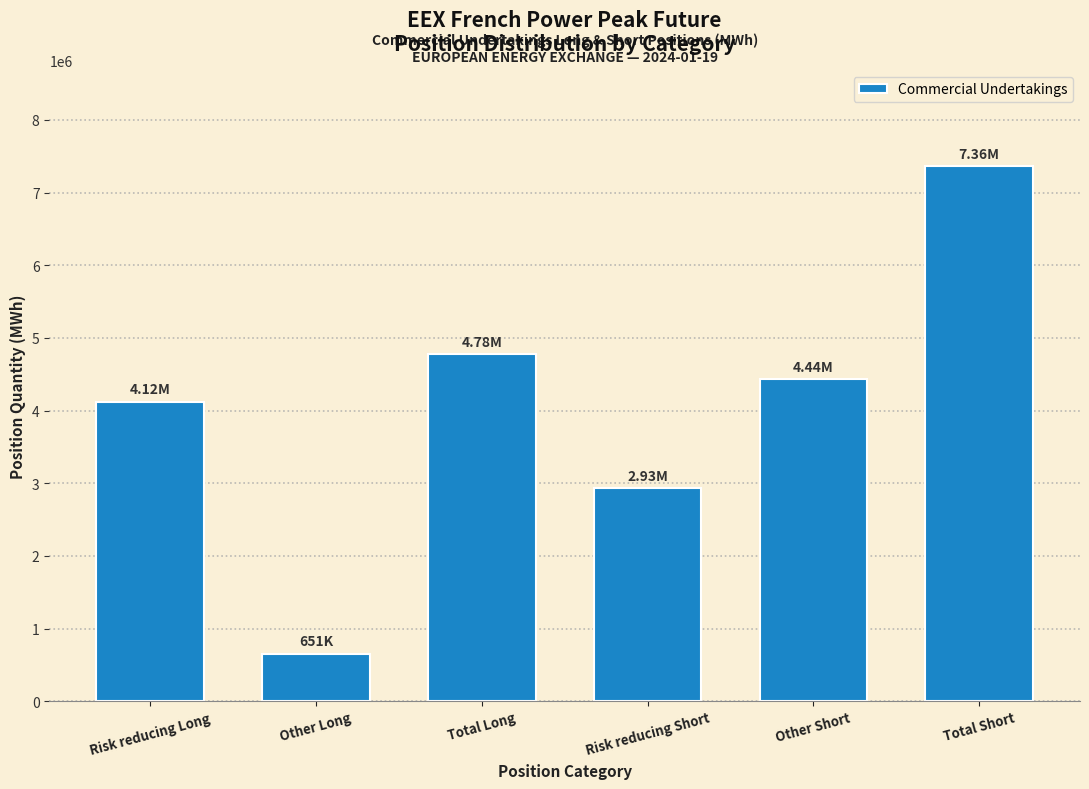

Where is the data nearest to the value 4007232?

Risk reducing Long